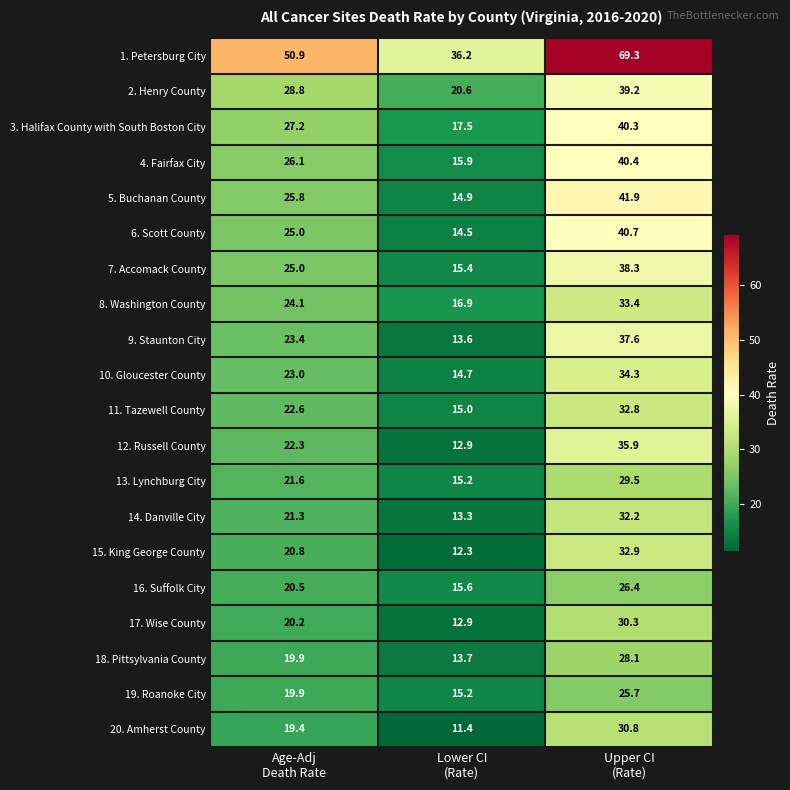

What is the average value of the 14. Danville City series?

22.3